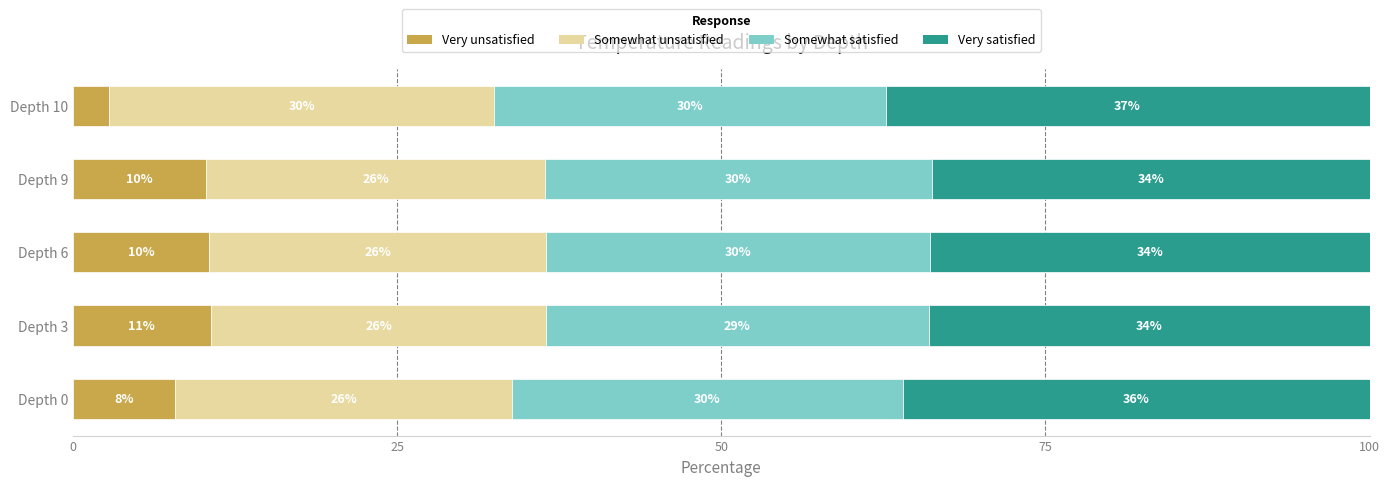

What is the total value across all series at Depth 10?

100.0